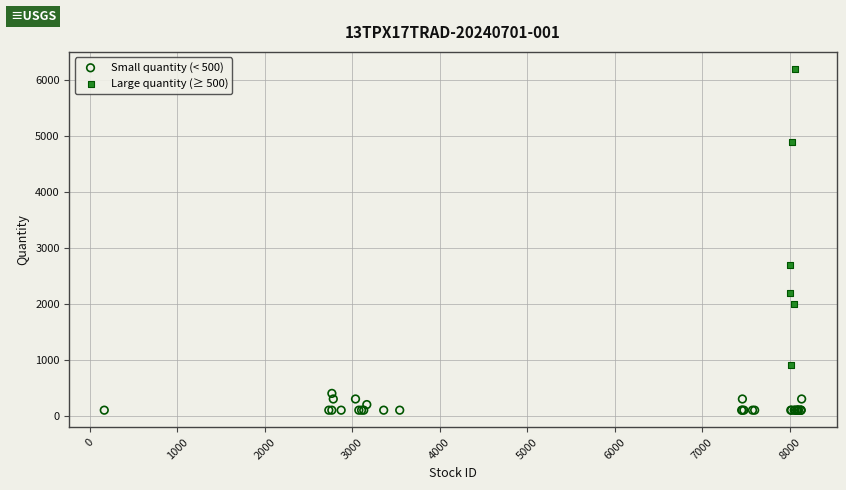

Which series reaches the maximum Y coordinate?

Large quantity (≥ 500)